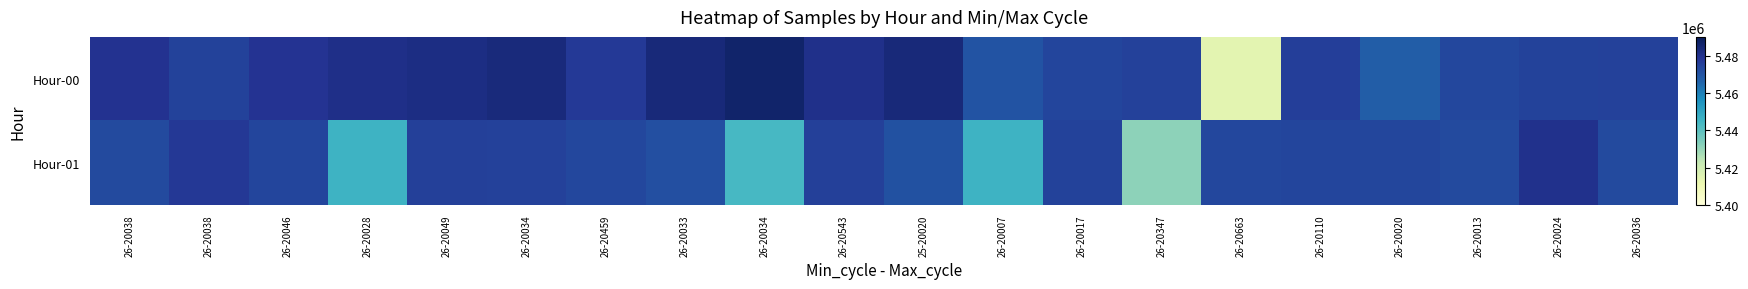

Rank the series at 26-20034 from lowest to highest value.

Hour-01, Hour-00